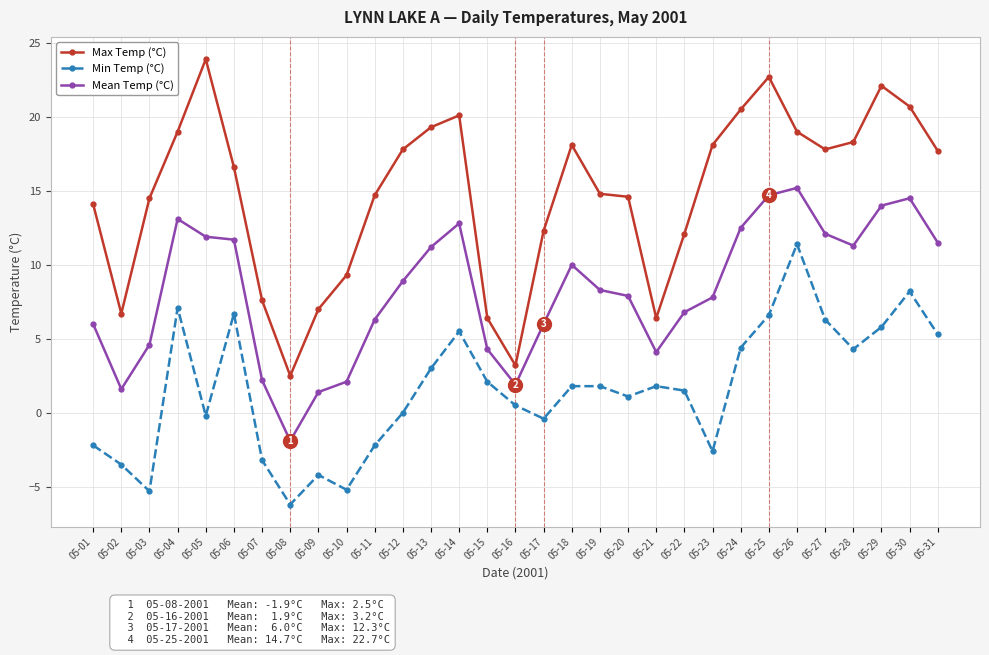

True or false: Mean Temp (°C) has a value of 10.5 at 05-01.

False